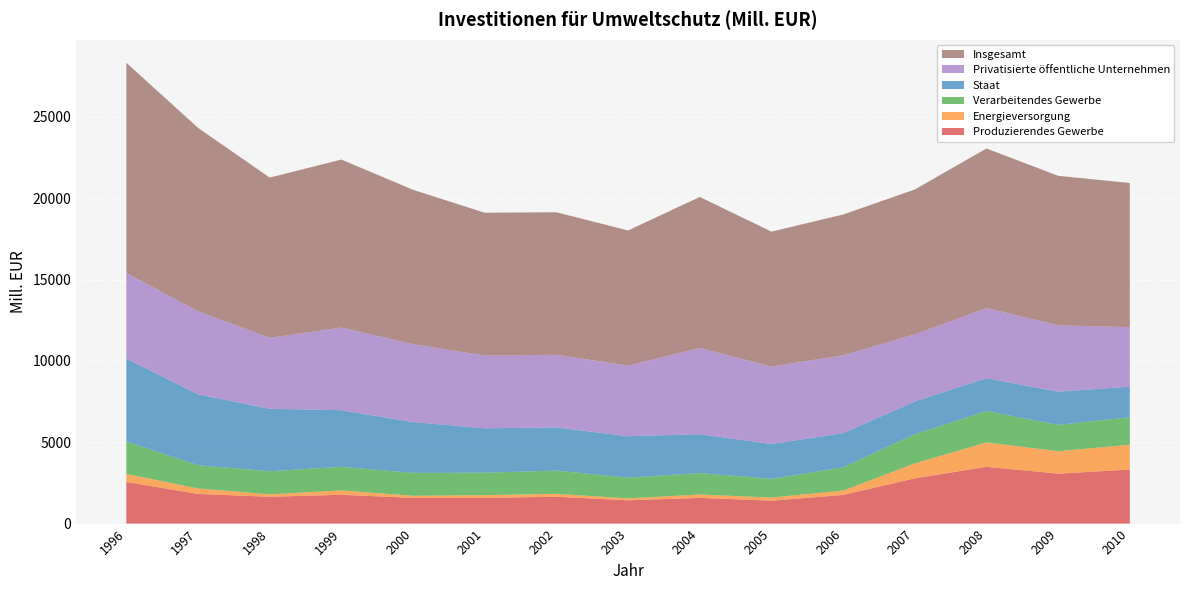

Reading left to right, extract all data points from this chart.

Produzierendes Gewerbe: 1996=2560	1997=1820	1998=1650	1999=1770	2000=1580	2001=1580	2002=1650	2003=1430	2004=1580	2005=1410	2006=1760	2007=2780	2008=3490	2009=3070	2010=3320
Energieversorgung: 1996=490	1997=340	1998=150	1999=270	2000=130	2001=170	2002=180	2003=120	2004=210	2005=190	2006=270	2007=920	2008=1500	2009=1380	2010=1530
Verarbeitendes Gewerbe: 1996=2000	1997=1430	1998=1420	1999=1450	2000=1410	2001=1380	2002=1430	2003=1270	2004=1320	2005=1150	2006=1430	2007=1800	2008=1930	2009=1620	2010=1690
Staat: 1996=5100	1997=4360	1998=3840	1999=3480	2000=3120	2001=2730	2002=2650	2003=2550	2004=2390	2005=2140	2006=2100	2007=2010	2008=2020	2009=2040	2010=1880
Privatisierte öffentliche Unternehmen: 1996=5260	1997=5100	1998=4360	1999=5080	2000=4790	2001=4470	2002=4470	2003=4340	2004=5300	2005=4760	2006=4790	2007=4120	2008=4310	2009=4080	2010=3660
Insgesamt: 1996=12920	1997=11280	1998=9850	1999=10330	2000=9490	2001=8780	2002=8760	2003=8310	2004=9280	2005=8300	2006=8650	2007=8910	2008=9810	2009=9190	2010=8860